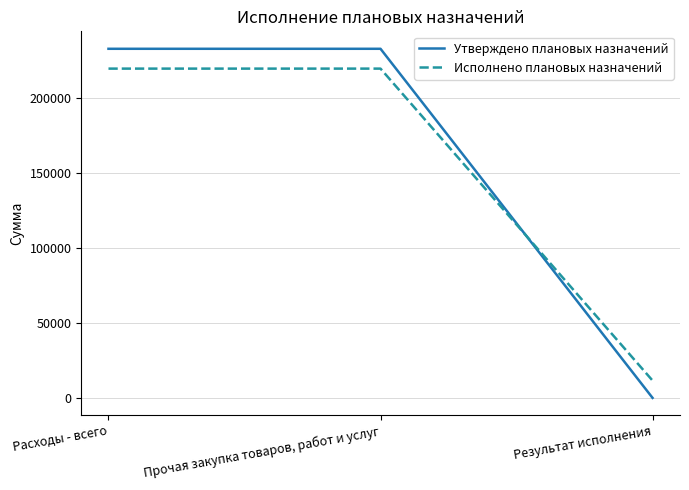

How many distinct data groups are displayed?

2